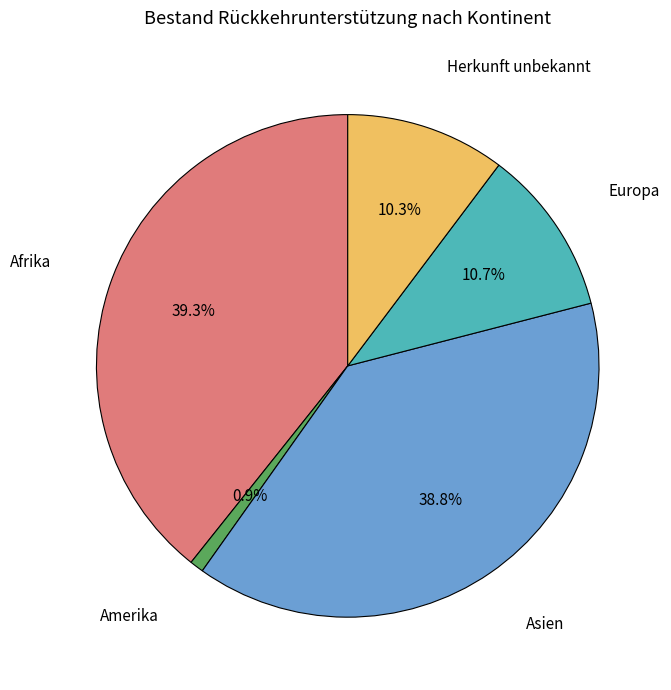

How many slices are in this pie chart?

5